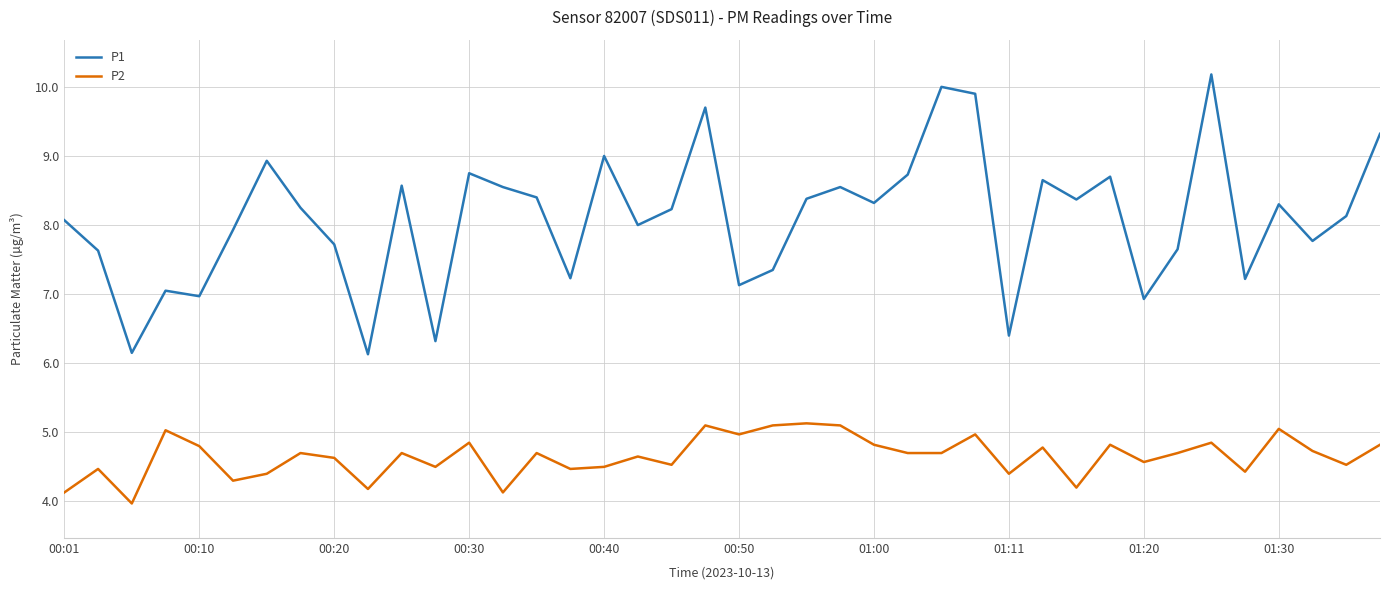

List the series in order of their peak value, highest first.

P1, P2